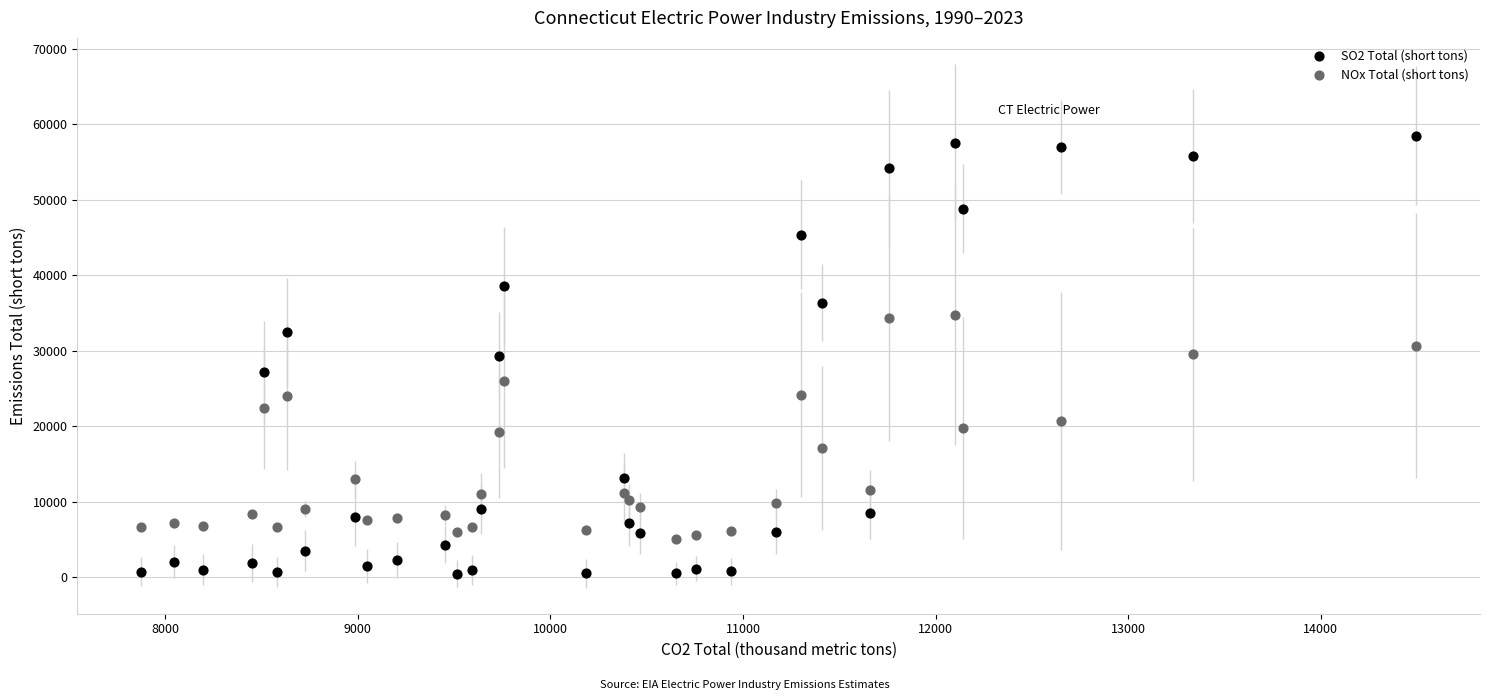

What are all the series names shown in the legend?

SO2 Total (short tons), NOx Total (short tons)